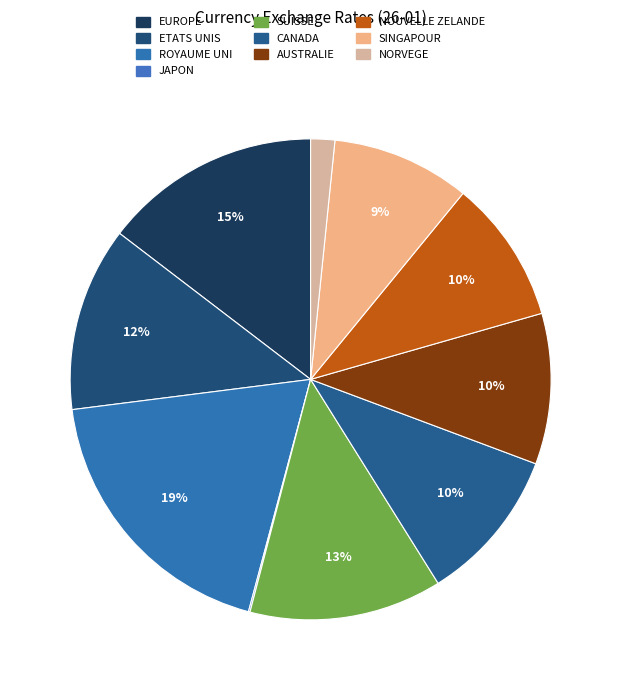

Count the number of slices in the pie.

10